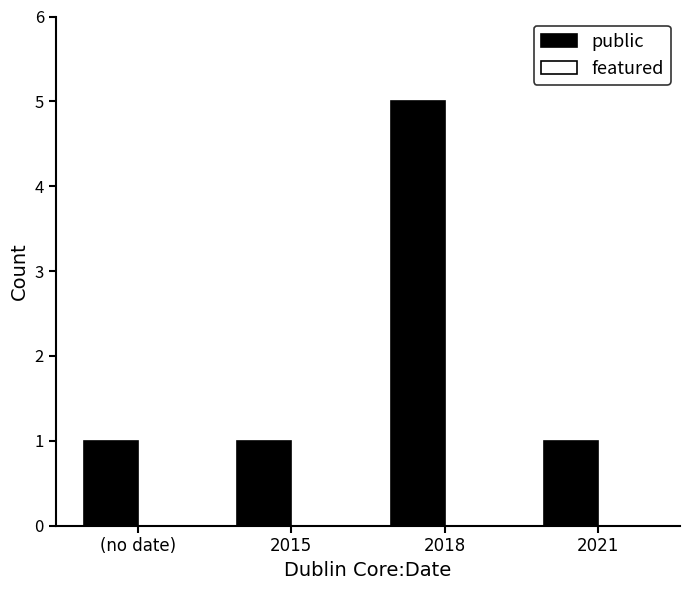

What is the change in value from 2015 to 2018?

+4